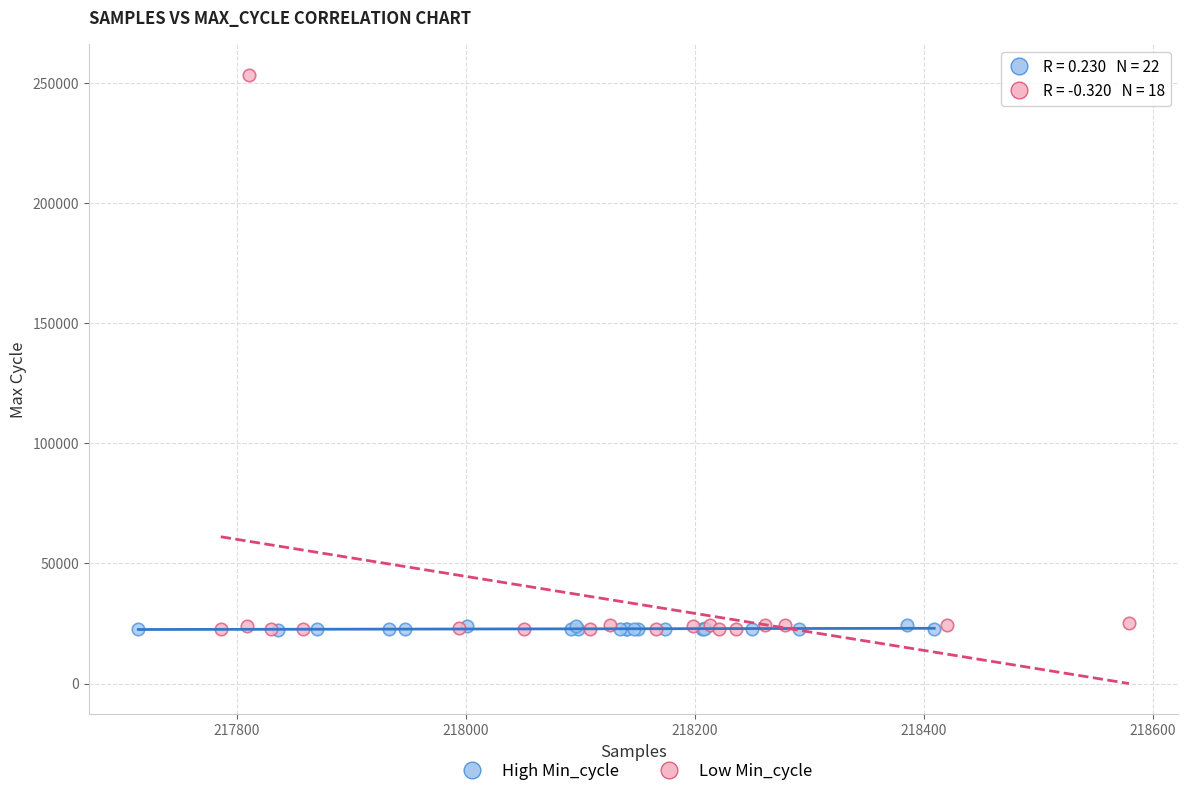

Which series reaches the maximum Y coordinate?

Low Min_cycle